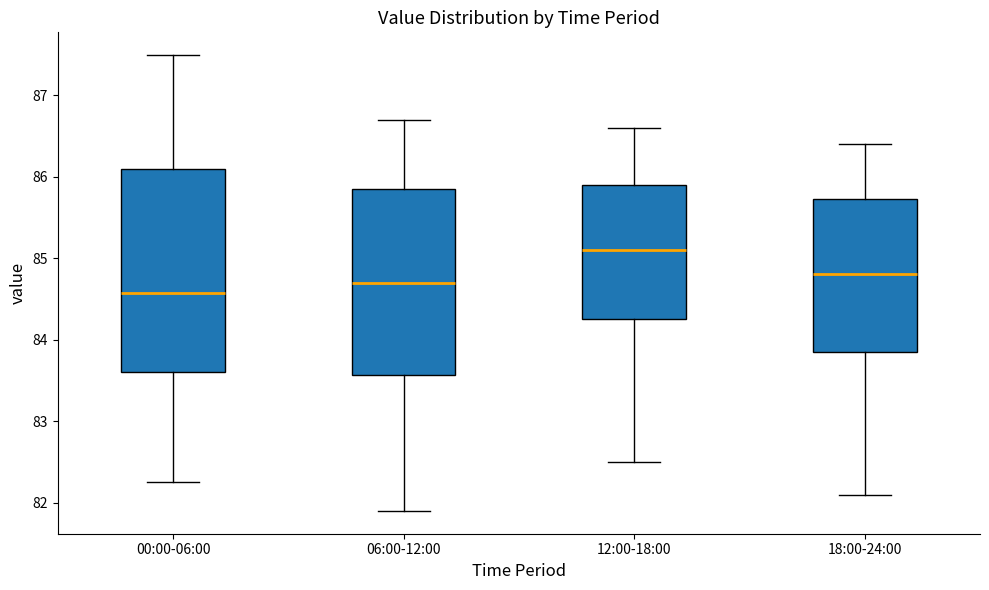

Which box's median line is the lowest?

00:00-06:00